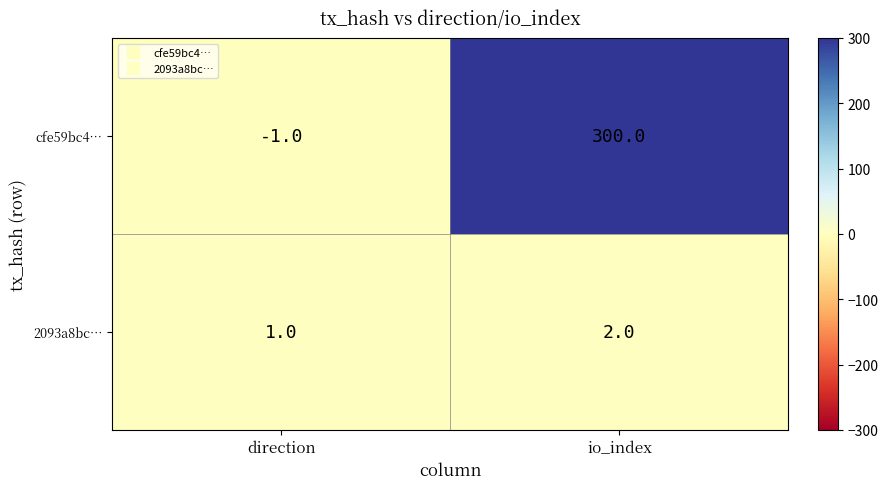

The cfe59bc4… series shows 475 at io_index. True or false?

False